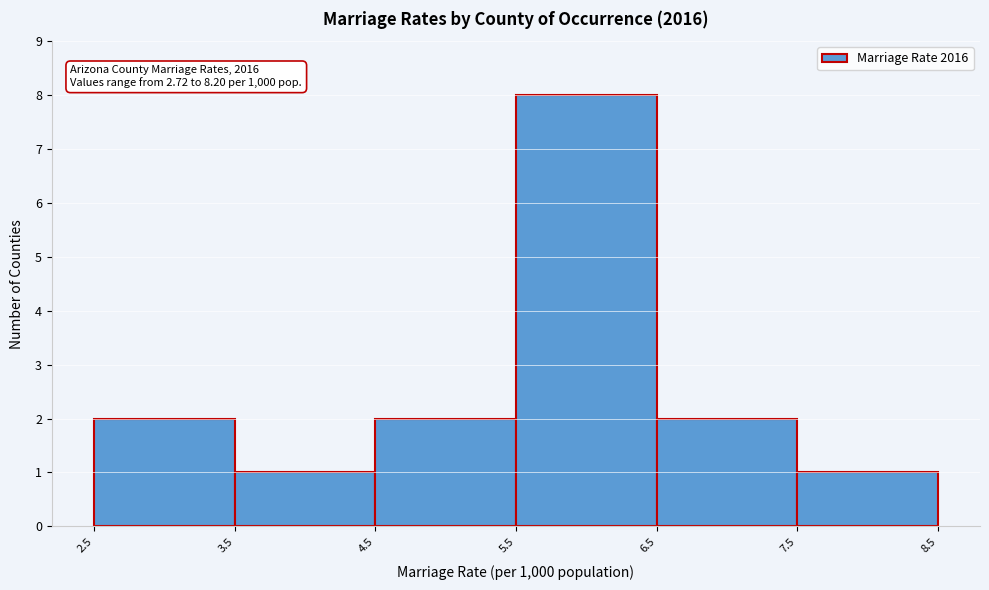

Which range on the x-axis has the tallest bar?

5.5 to 6.5